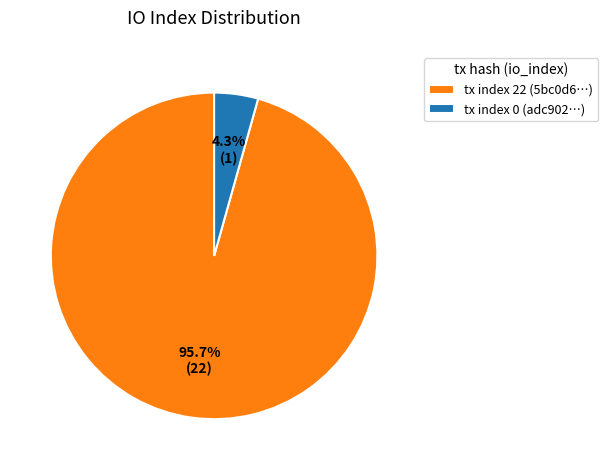

Which has a higher value, tx index 0 or tx index 22?

tx index 22